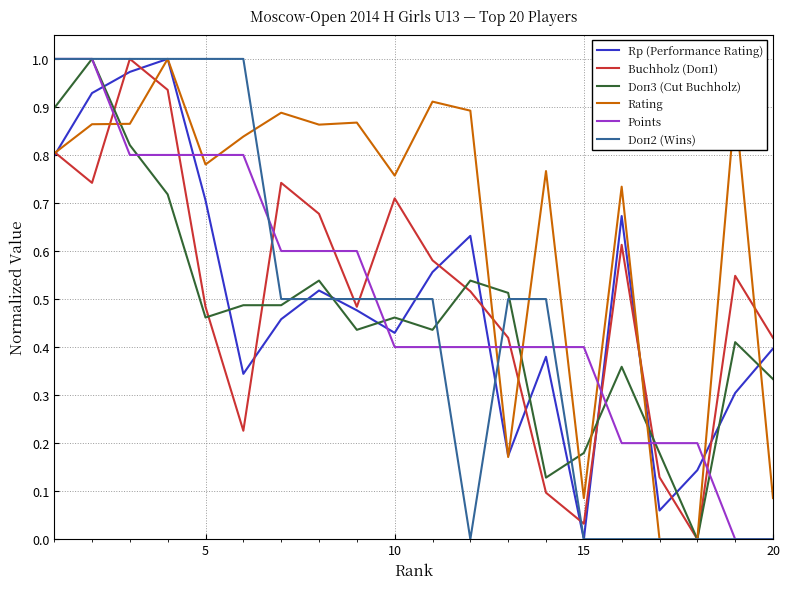

Which series has the largest total across all categories?

Rating